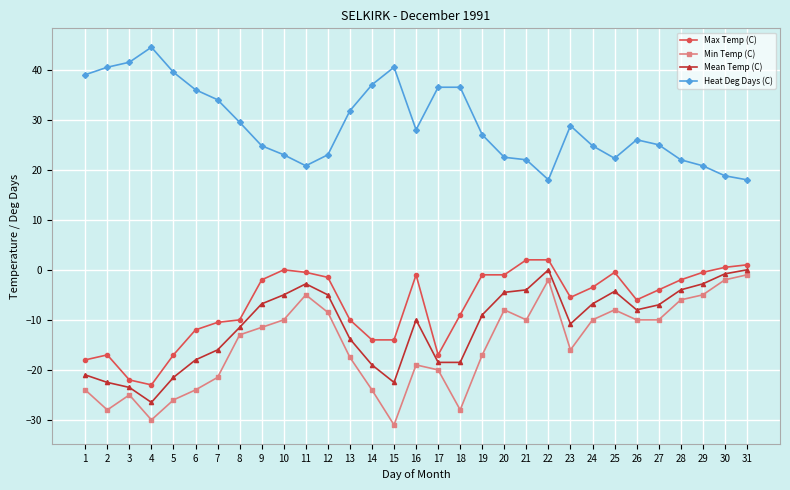

How many data points does each series have?

31